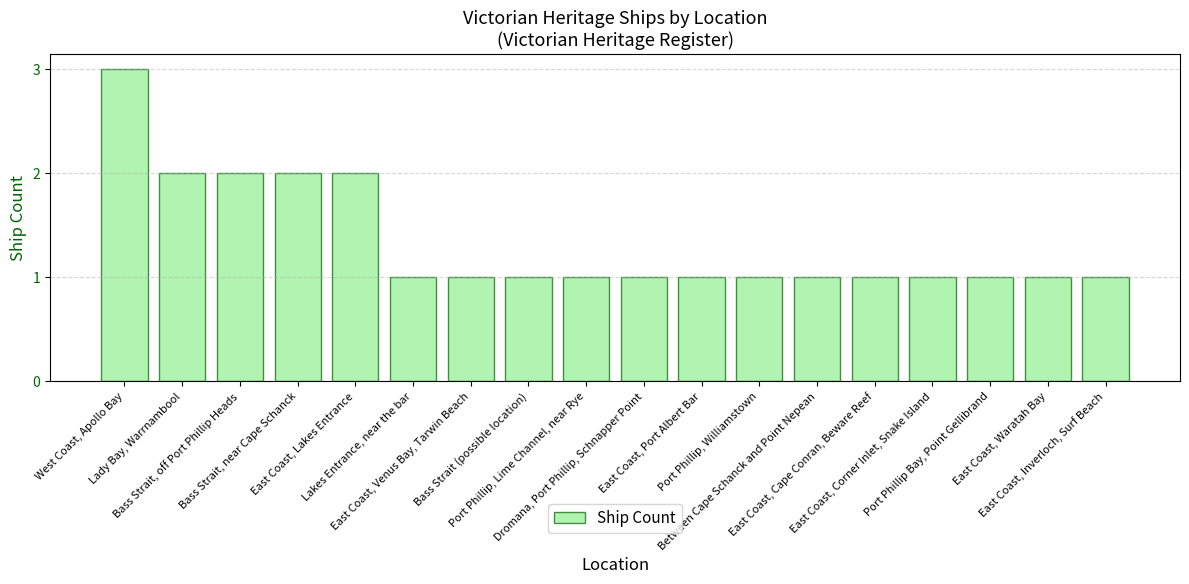

The chart shows a value of 1 at East Coast, Cape Conran, Beware Reef. True or false?

True